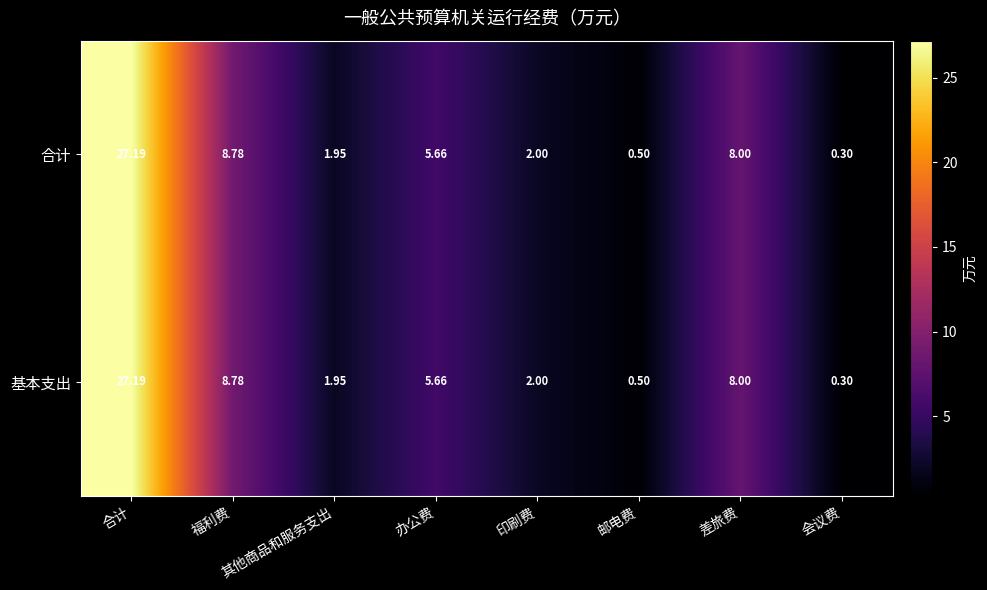

Which label corresponds to the smallest value in the chart?

会议费